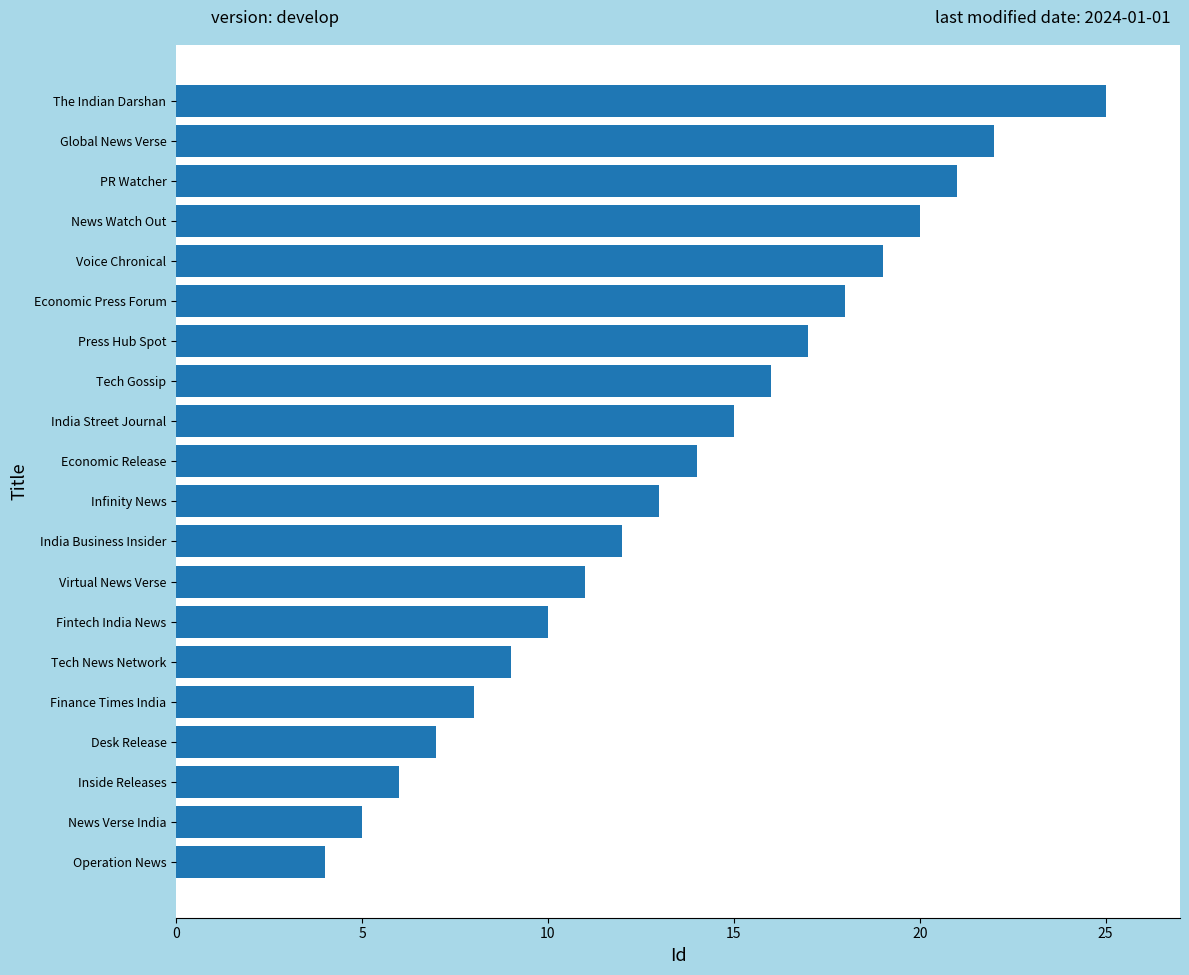

List the labels in order of value, smallest first.

Operation News, News Verse India, Inside Releases, Desk Release, Finance Times India, Tech News Network, Fintech India News, Virtual News Verse, India Business Insider, Infinity News, Economic Release, India Street Journal, Tech Gossip, Press Hub Spot, Economic Press Forum, Voice Chronical, News Watch Out, PR Watcher, Global News Verse, The Indian Darshan